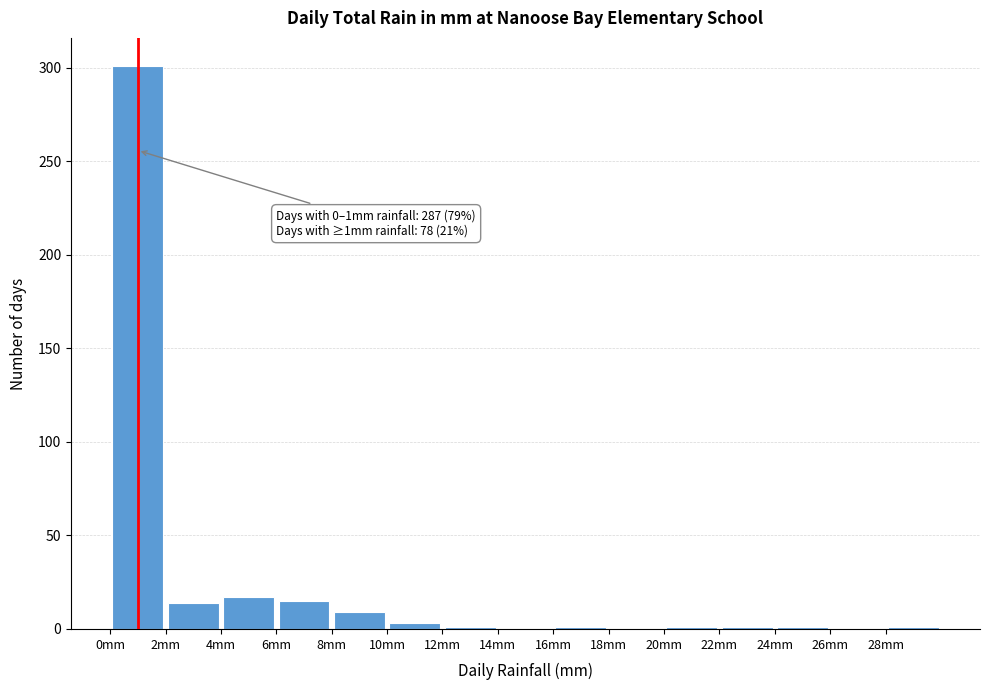

Over which range of the x-axis is the bar tallest?

0 to 2